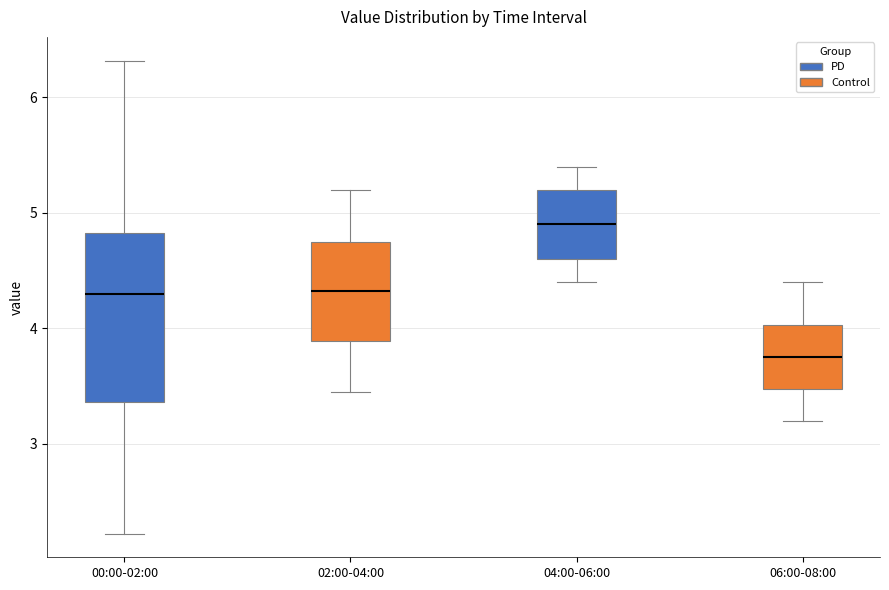

Comparing the boxes themselves (not the whiskers), which one is the tallest?

00:00-02:00